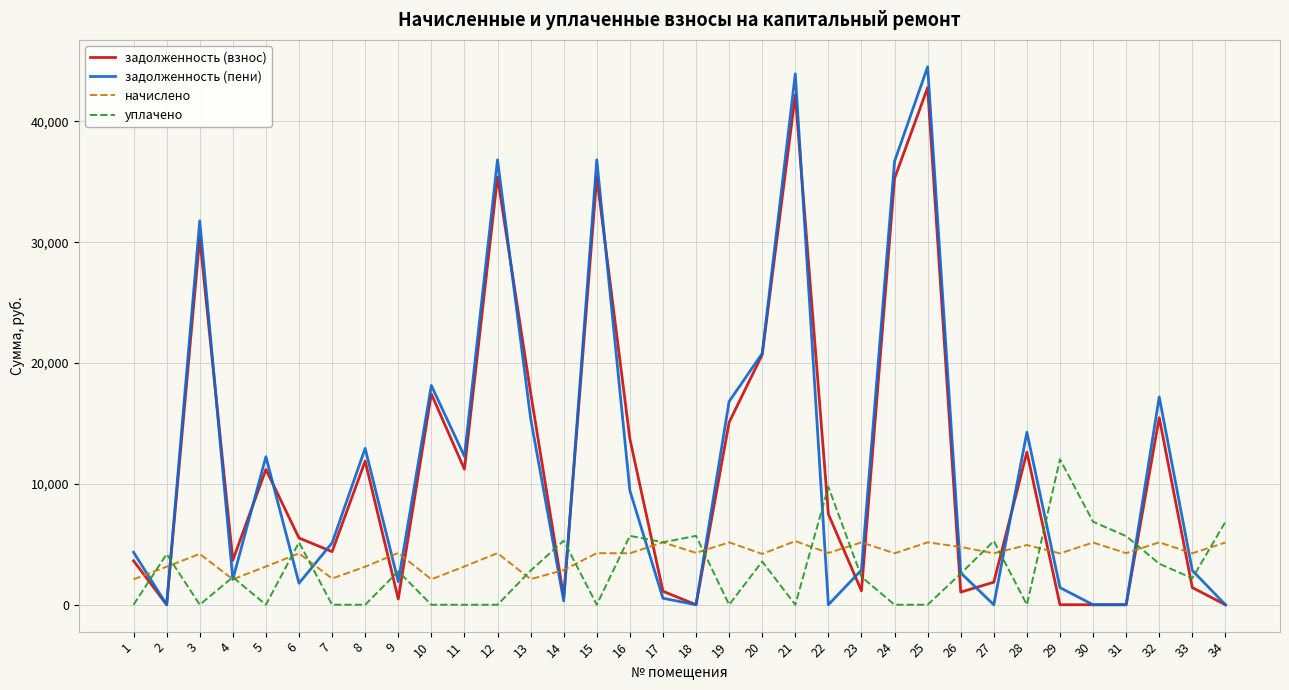

At how many categories does at least one series exceed 16400?

11